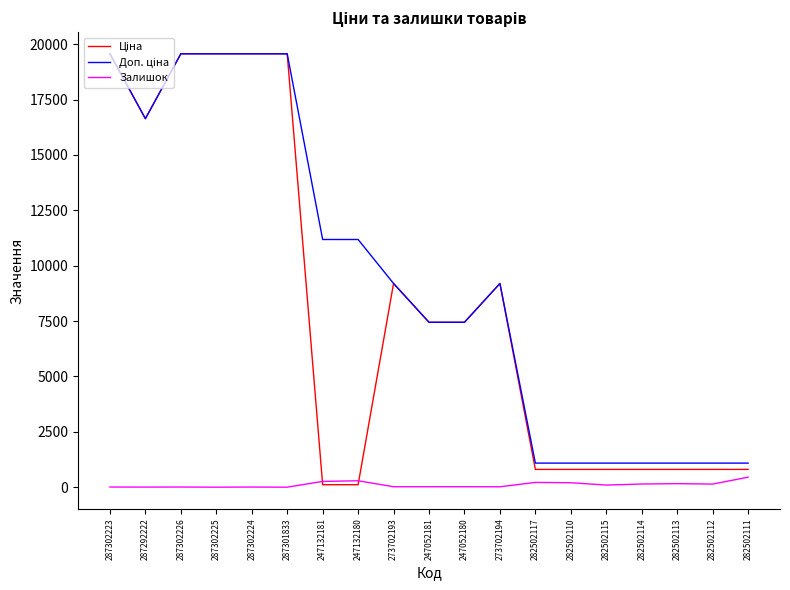

True or false: Залишок has a value of 20.0 at 273702193.

True